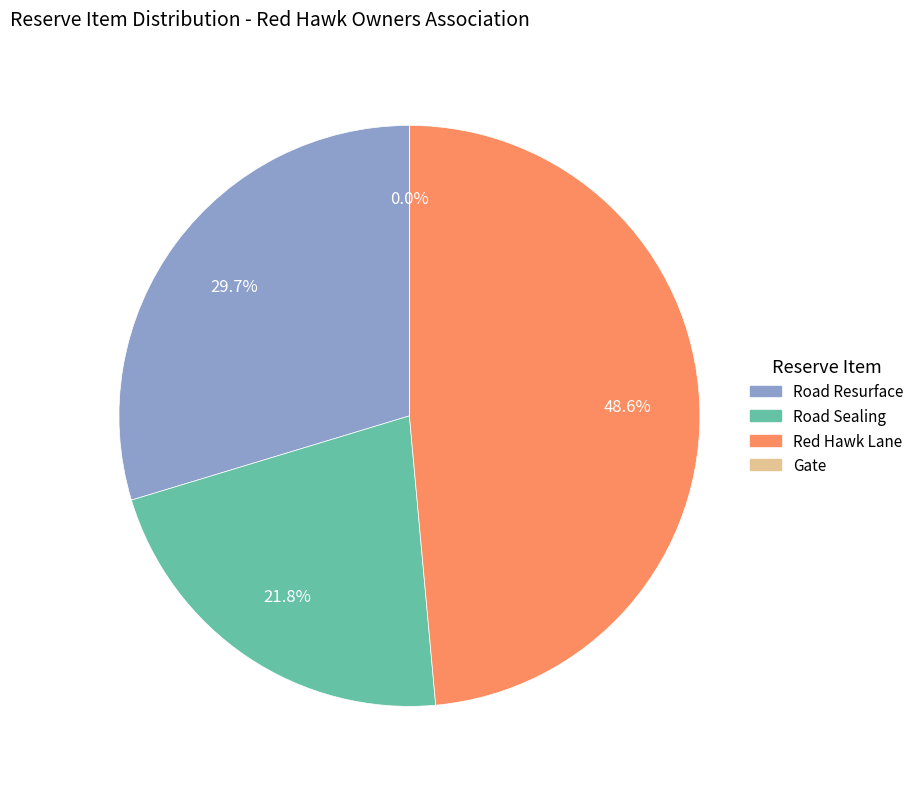

Which category has the smallest portion of the pie?

Gate